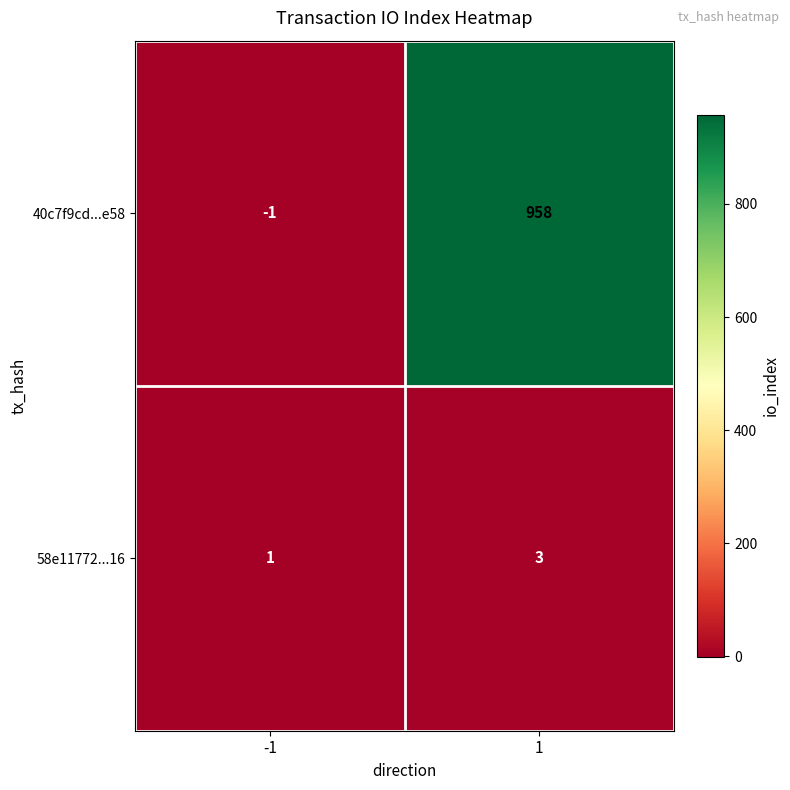

How many values in the 58e11772...16 series are below 3?

1